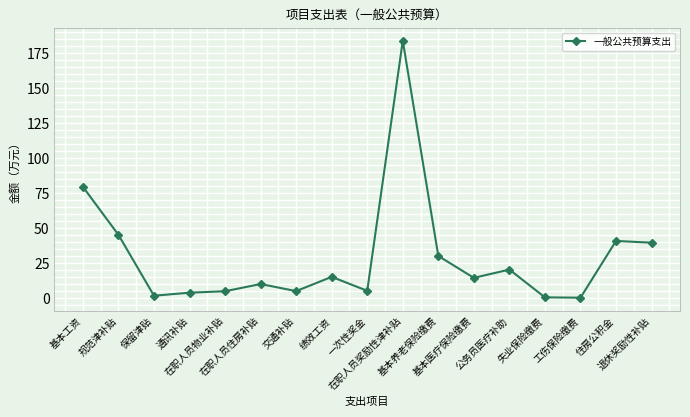

What is the change in value from 在职人员物业补贴 to 工伤保险缴费?

-4.6